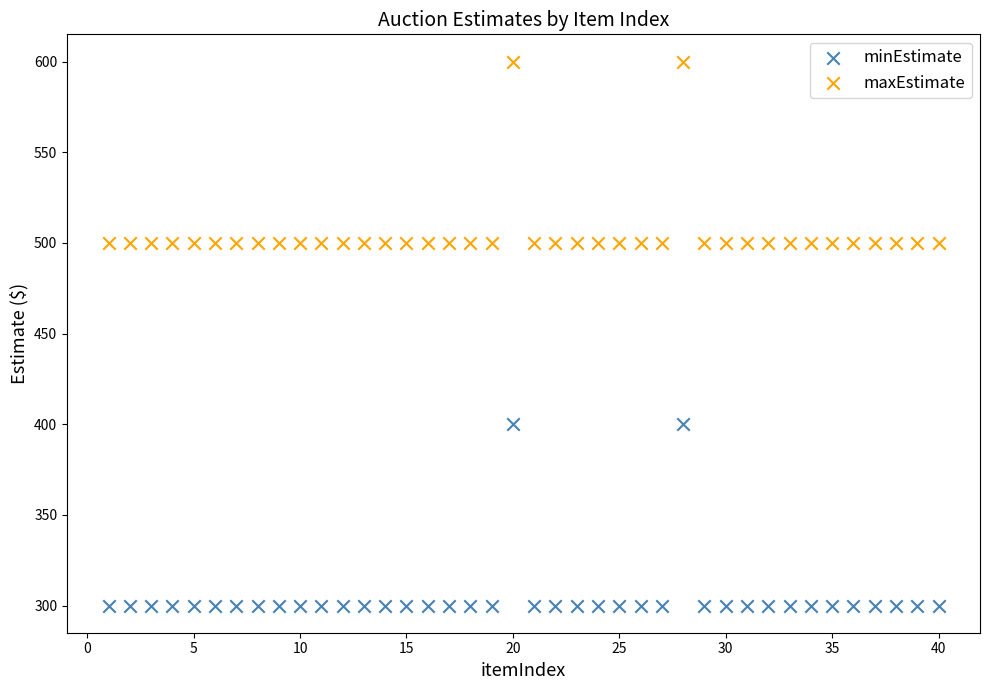

What are all the series names shown in the legend?

minEstimate, maxEstimate